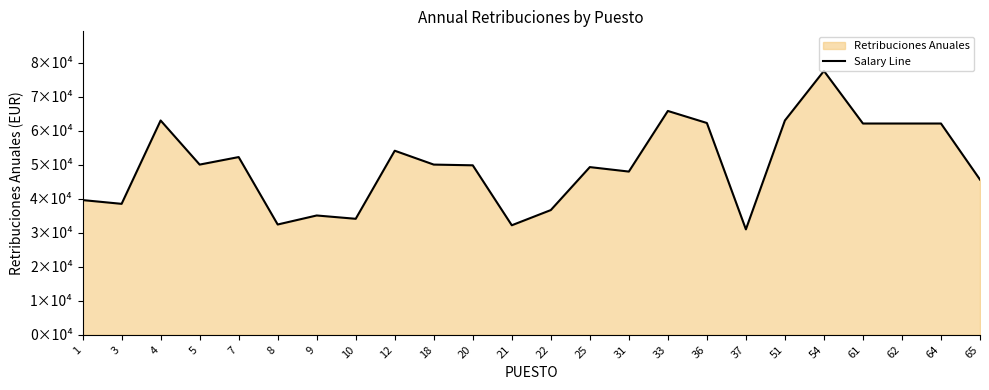

True or false: the data shows 15133.3 at 22.

False